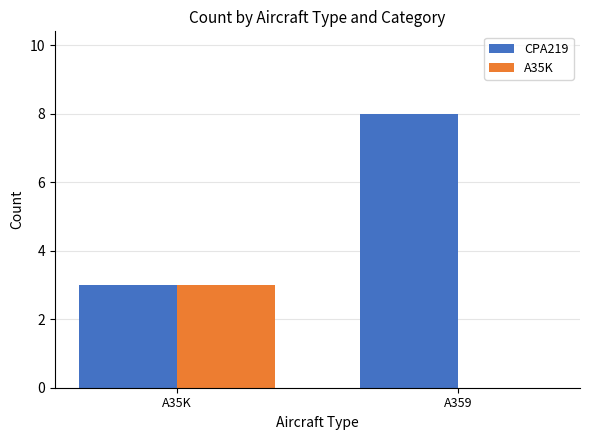

Reading right to left, list all the values displayed in this chart.

CPA219: A359=8	A35K=3
A35K: A359=0	A35K=3